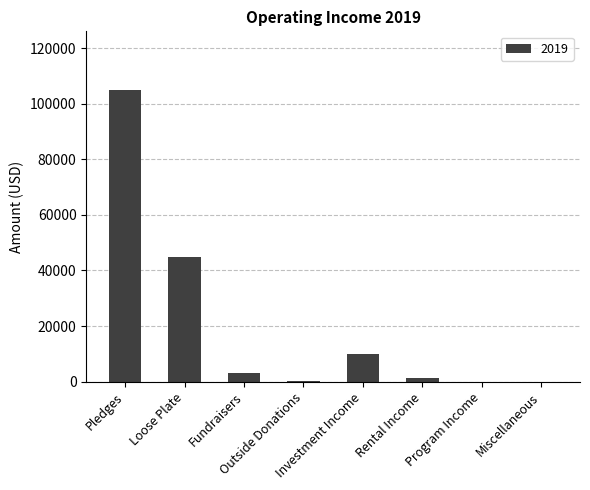

Which label corresponds to the largest value in the chart?

Pledges